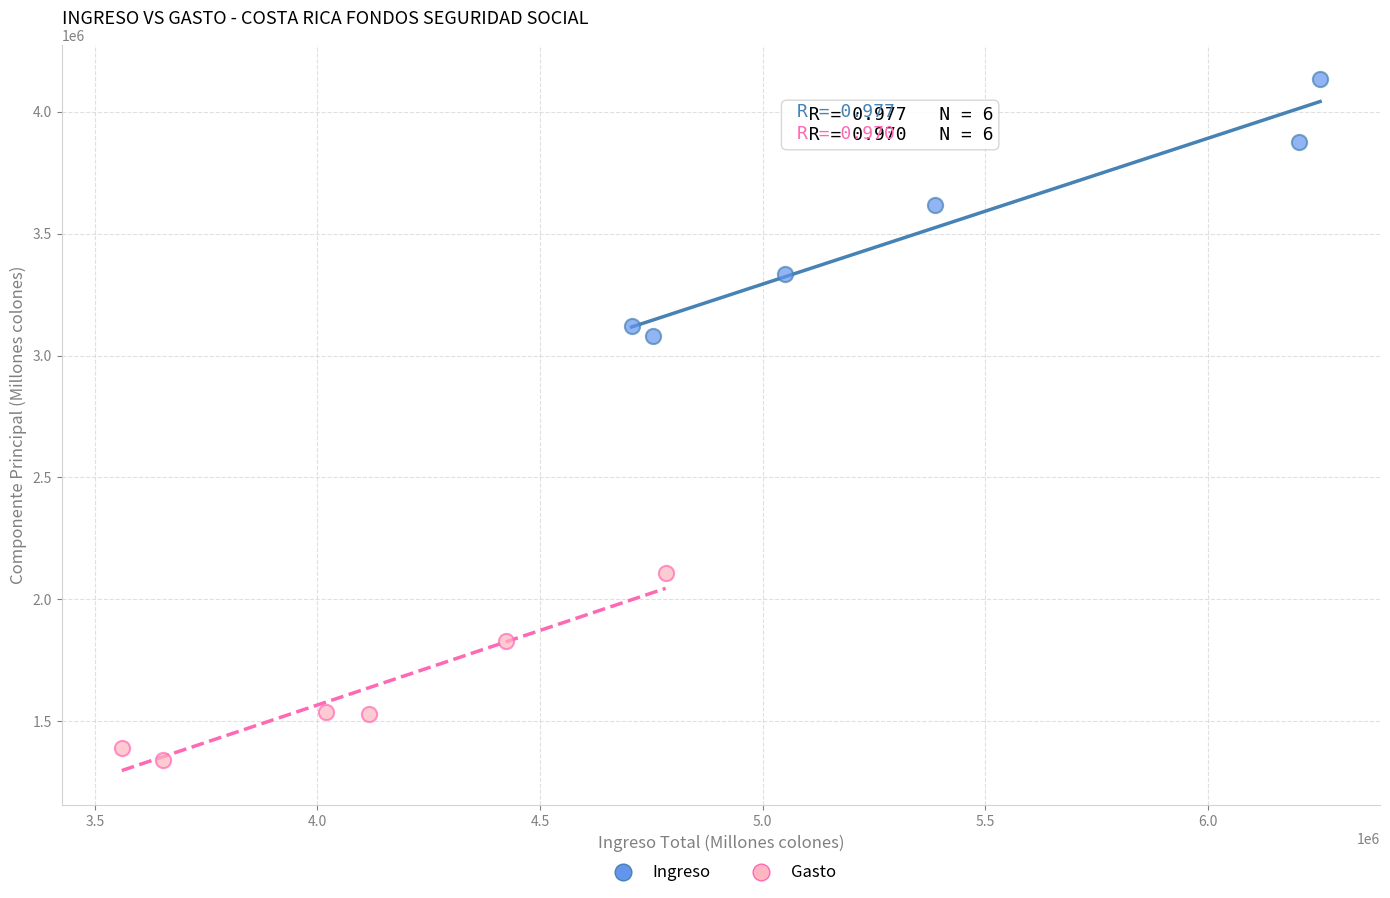

Which series reaches the minimum Y coordinate?

Gasto